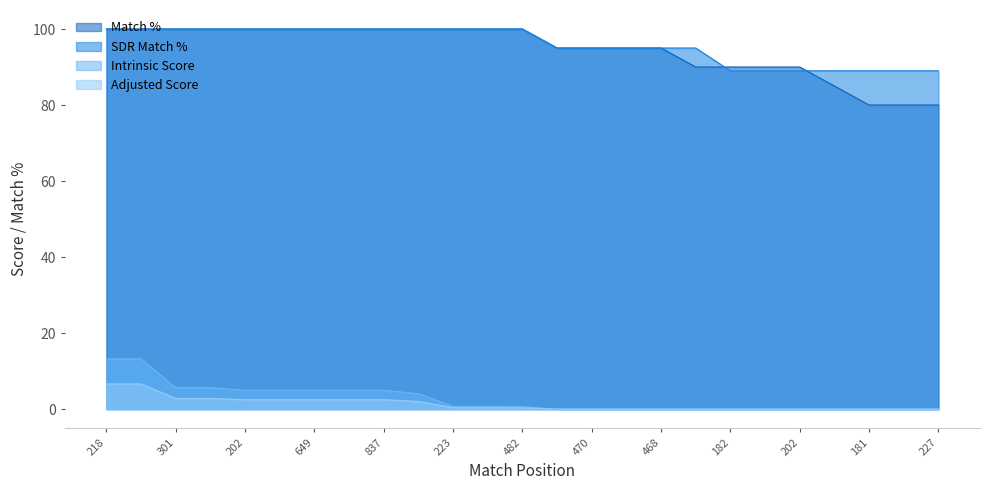

At which category is the sum across all series the highest?

218